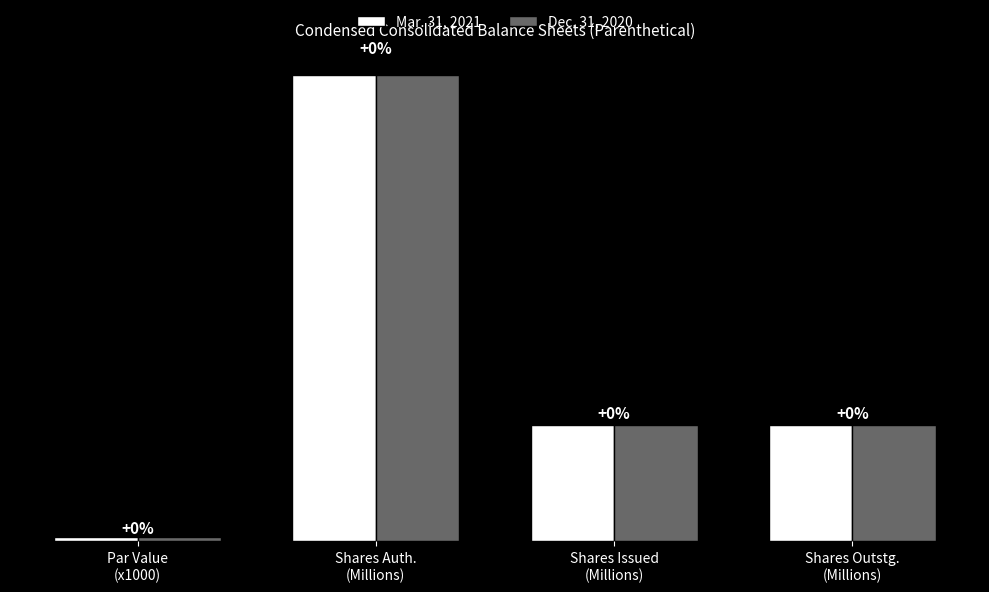

What are all the series names shown in the legend?

Mar. 31, 2021, Dec. 31, 2020